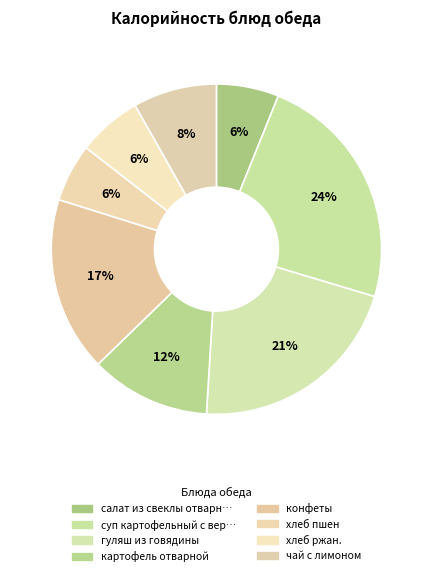

Count the number of slices in the pie.

8